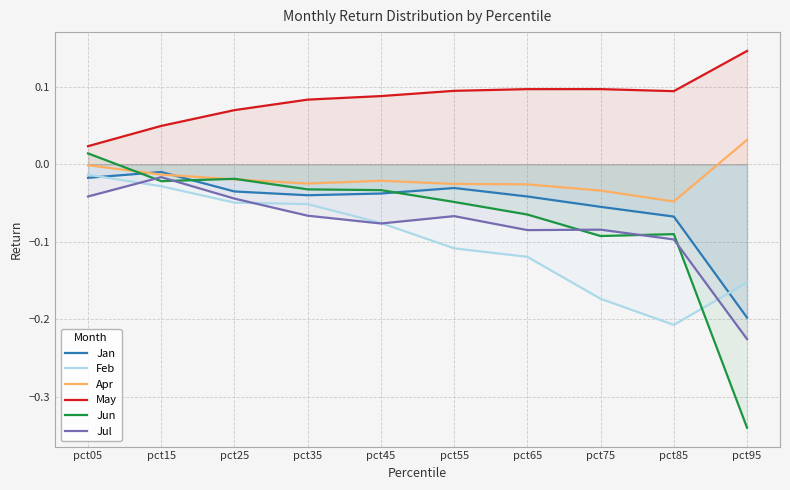

True or false: Jan and Jun cross at least once.

True